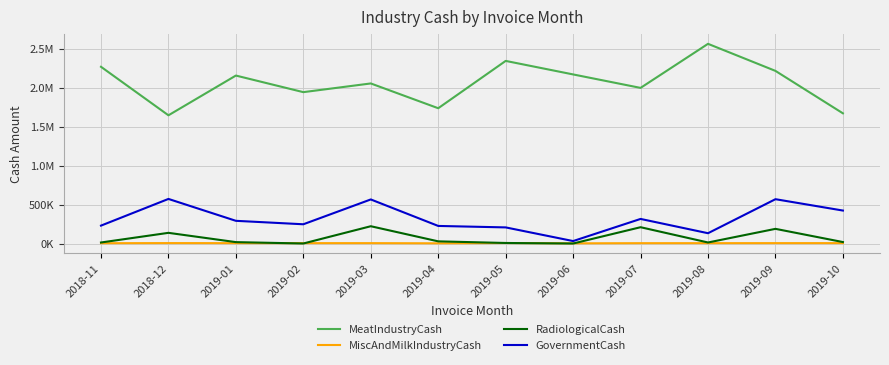

What is the value of the RadiologicalCash point at the 9th from the left?

209066.8